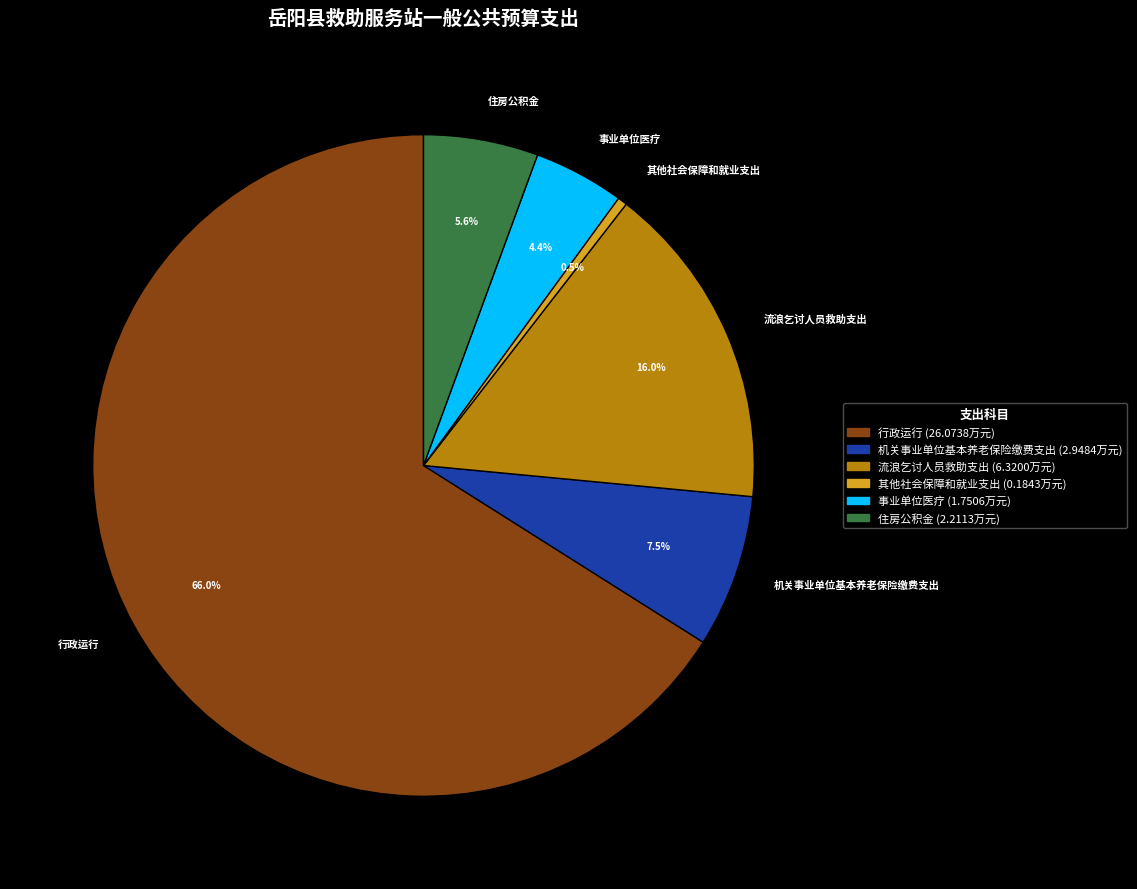

To the nearest percent, what is the combined percentage of 住房公积金 and 机关事业单位基本养老保险缴费支出?

13%